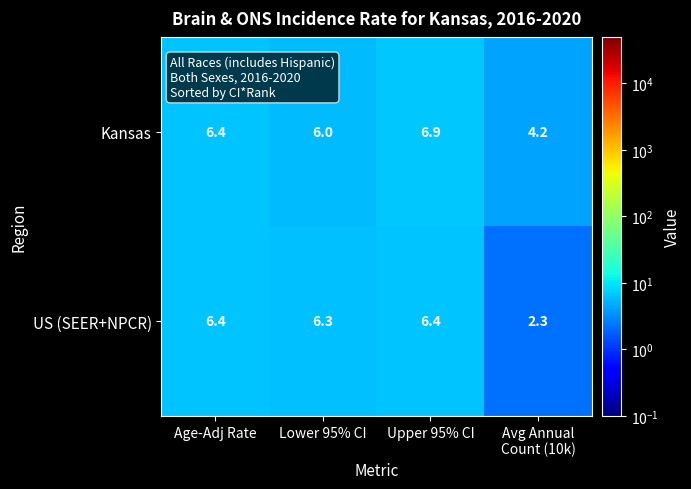

List the series in order of their peak value, highest first.

Kansas, US (SEER+NPCR)